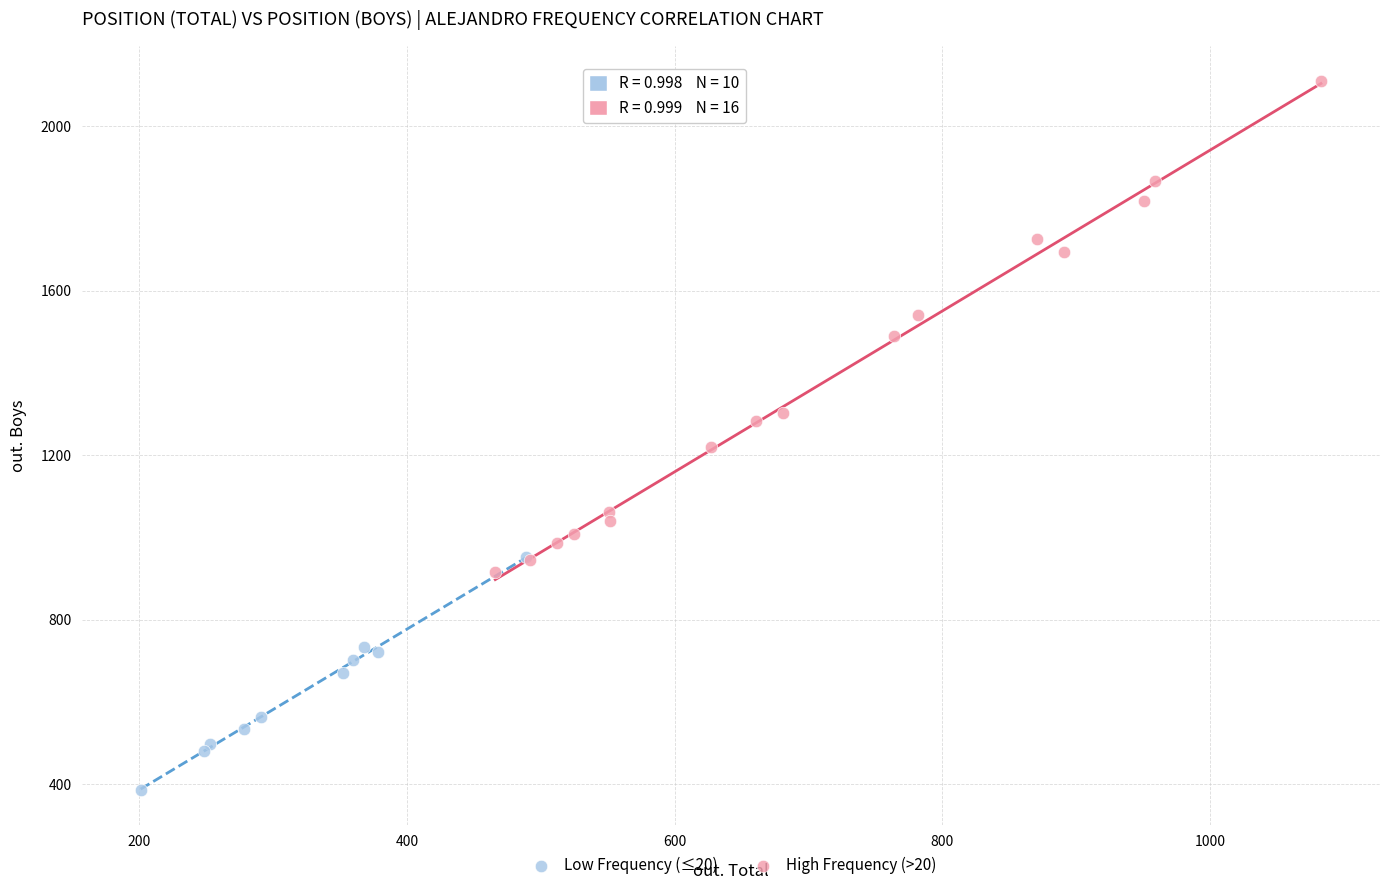

Which series has the largest Y range (max minus min)?

High Frequency (>20)